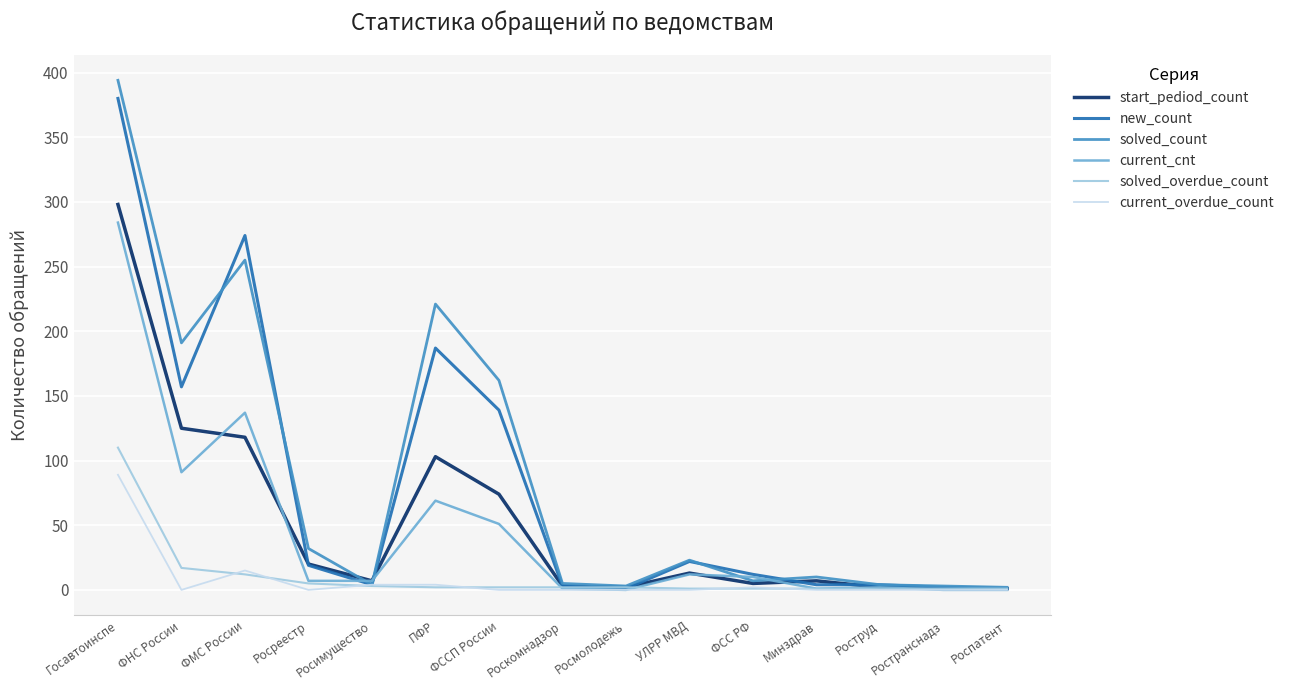

What is the highest value of the solved_count series?

394